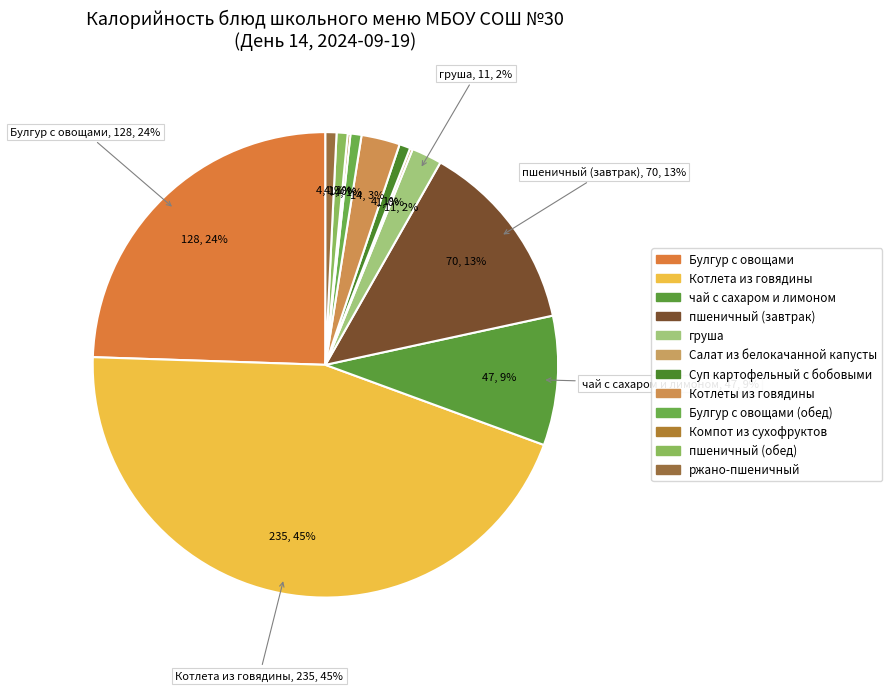

What is the largest slice in the pie chart?

Котлета из говядины